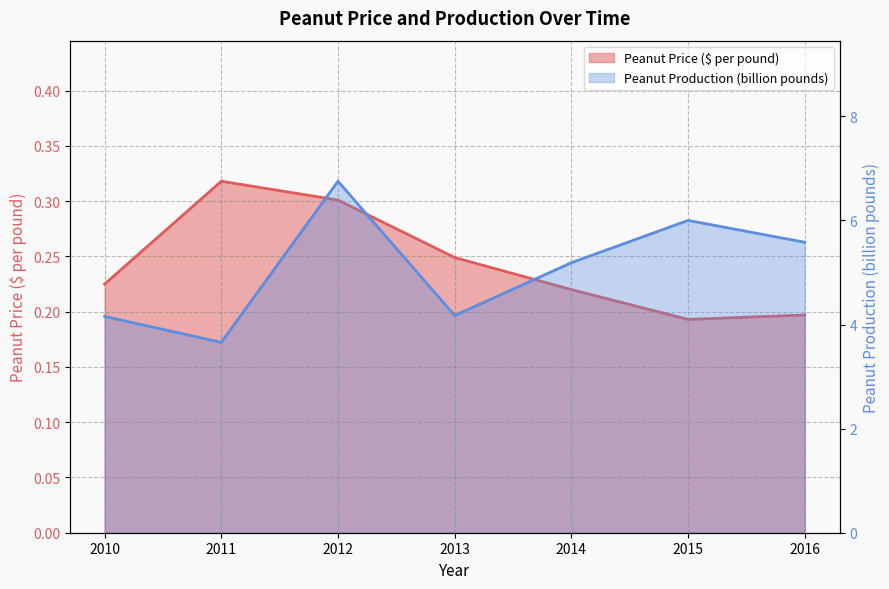

What is the difference between the Peanut Production (billion pounds) values at 2016 and 2014?

0.4